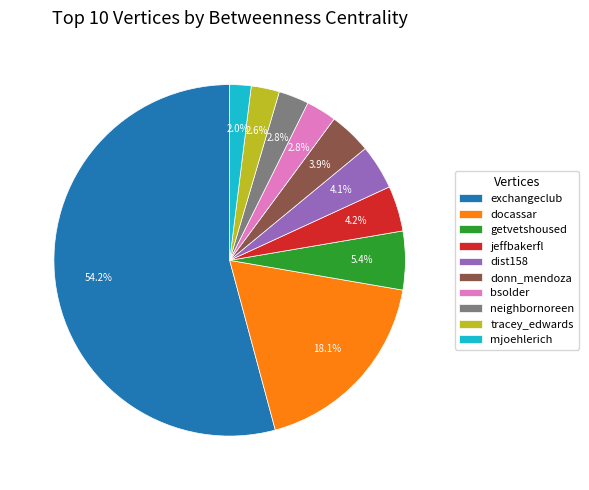

Which has a higher value, tracey_edwards or mjoehlerich?

tracey_edwards